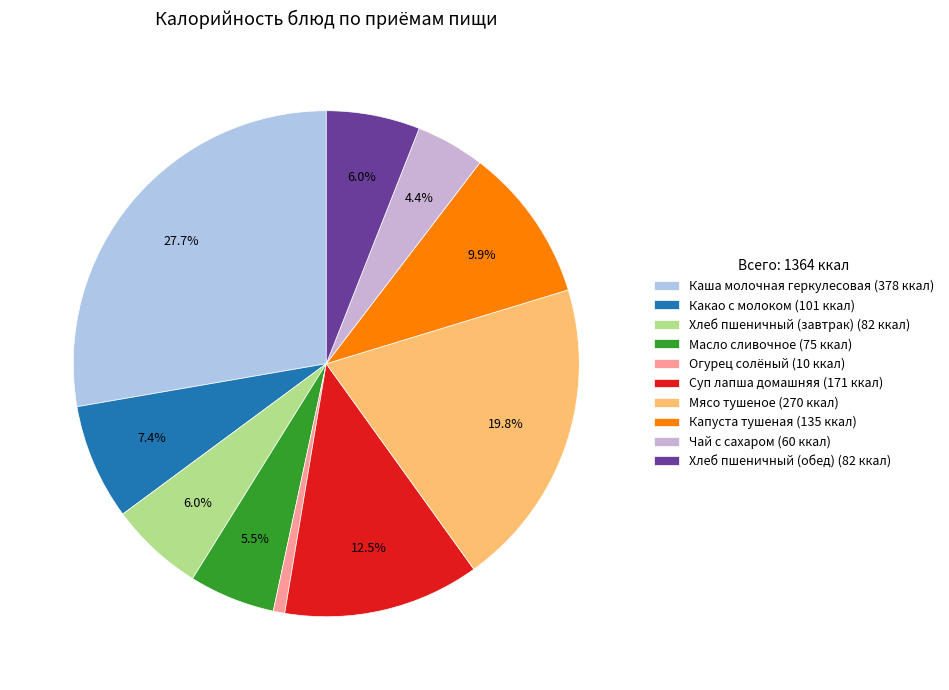

Combined, do Огурец солёный and Суп лапша домашняя account for over 50%?

No